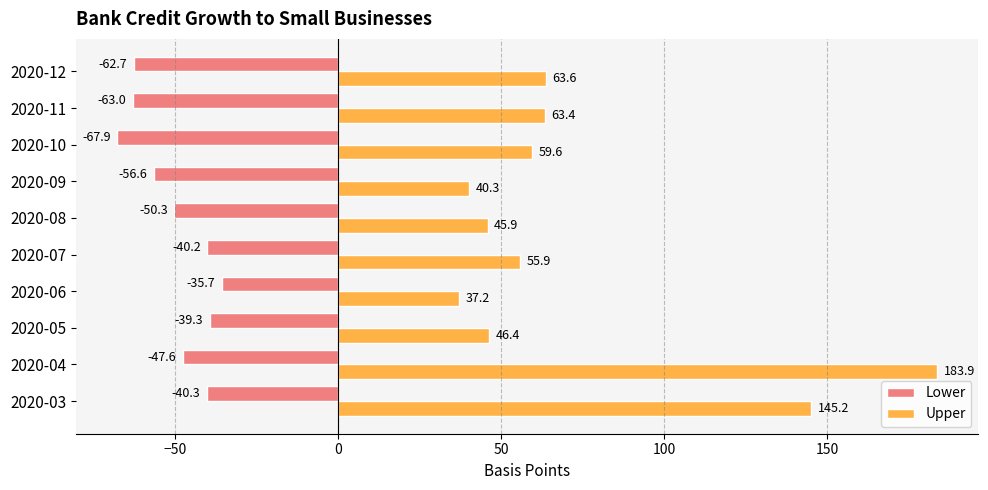

What is the difference between the maximum and minimum values in the Upper series?

146.7